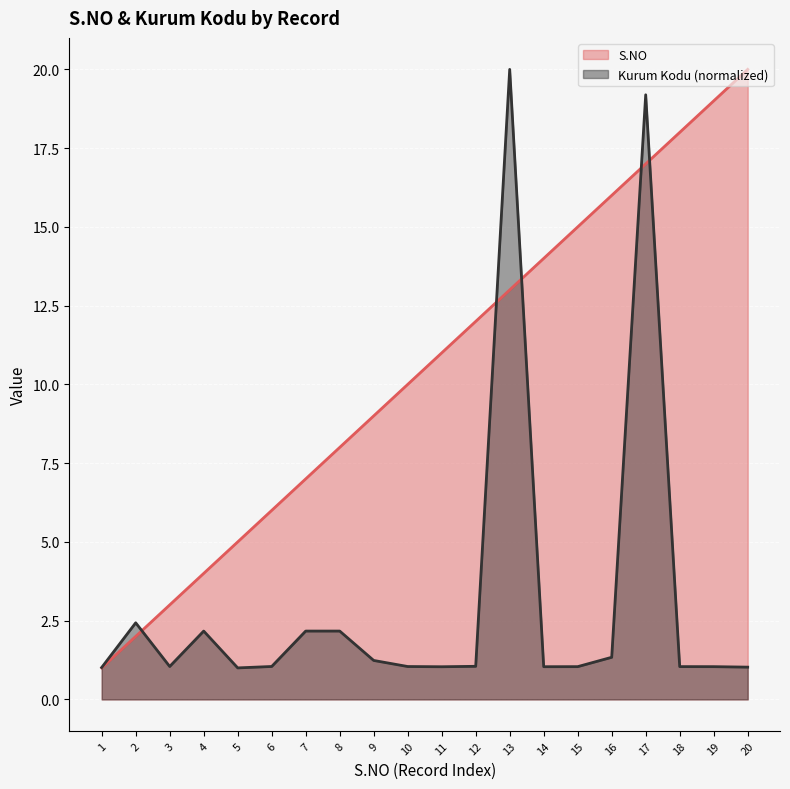

How many data points does each series have?

20